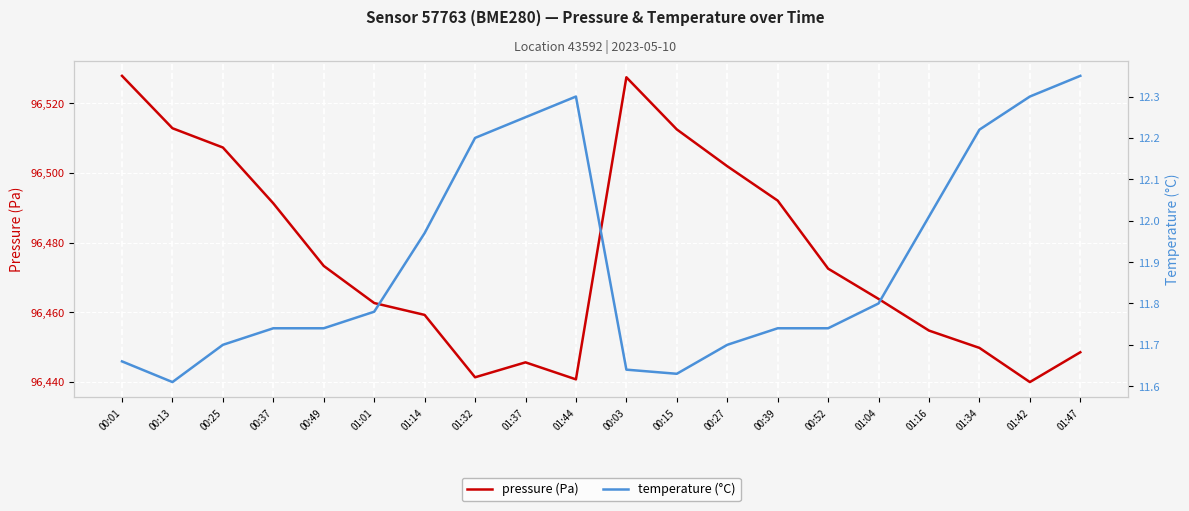

Reading left to right, transcribe all the data shown in this chart.

pressure (Pa): 00:01=96527.9	00:13=96512.8	00:25=96507.3	00:37=96491.3	00:49=96473.3	01:01=96462.7	01:14=96459.2	01:32=96441.3	01:37=96445.6	01:44=96440.8	00:03=96527.5	00:15=96512.5	00:27=96501.9	00:39=96492.1	00:52=96472.5	01:04=96463.8	01:16=96454.8	01:34=96449.8	01:42=96440.0	01:47=96448.5
temperature (°C): 00:01=11.7	00:13=11.6	00:25=11.7	00:37=11.7	00:49=11.7	01:01=11.8	01:14=12.0	01:32=12.2	01:37=12.2	01:44=12.3	00:03=11.6	00:15=11.6	00:27=11.7	00:39=11.7	00:52=11.7	01:04=11.8	01:16=12.0	01:34=12.2	01:42=12.3	01:47=12.3